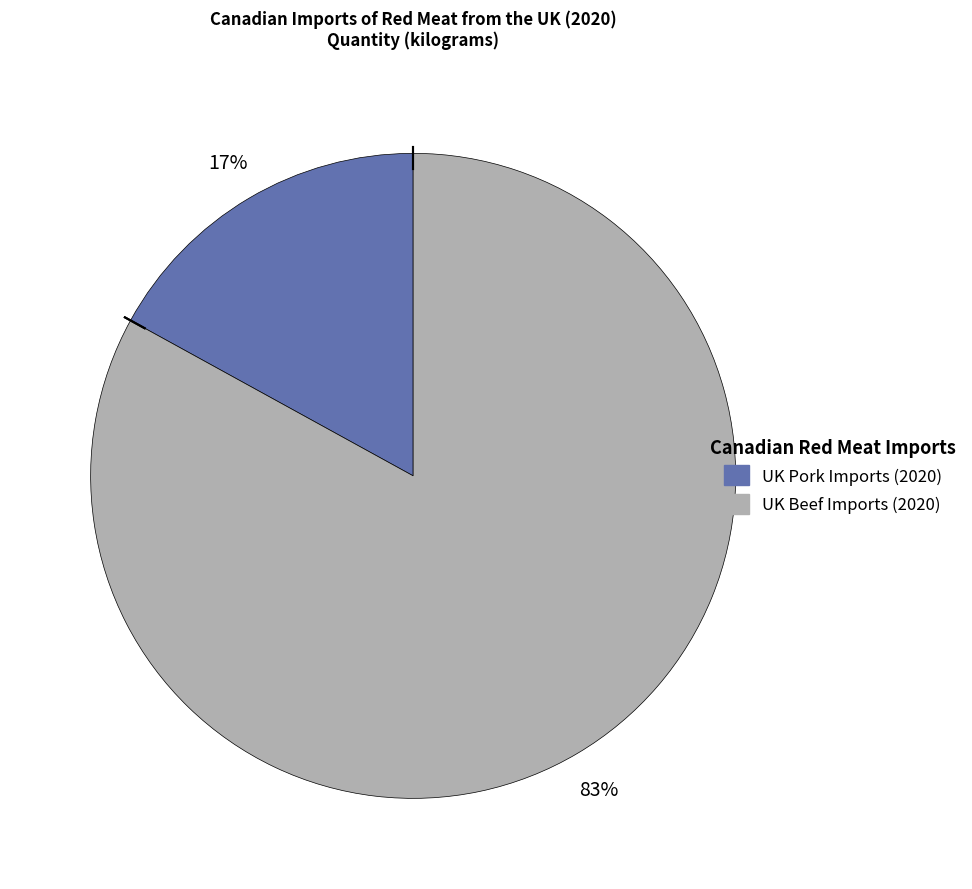

Is there a majority slice in this chart?

Yes